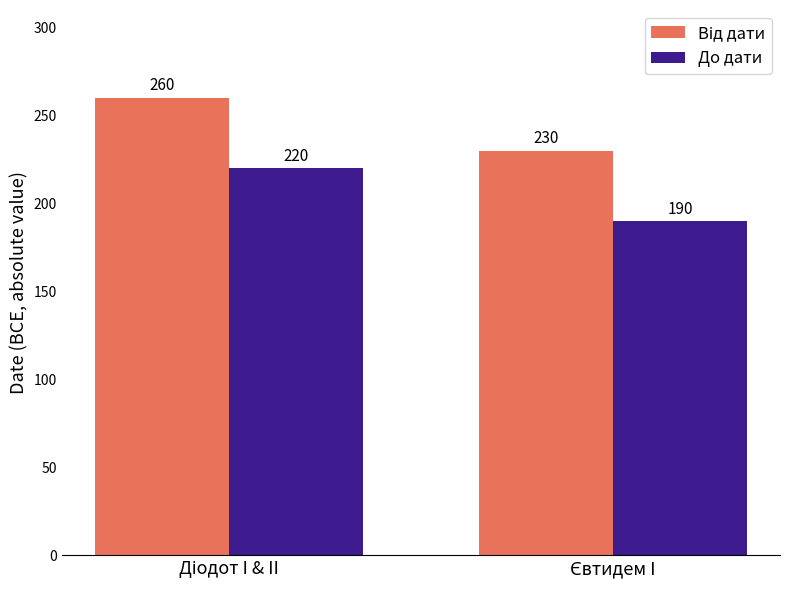

How many bars are there in each group?

2